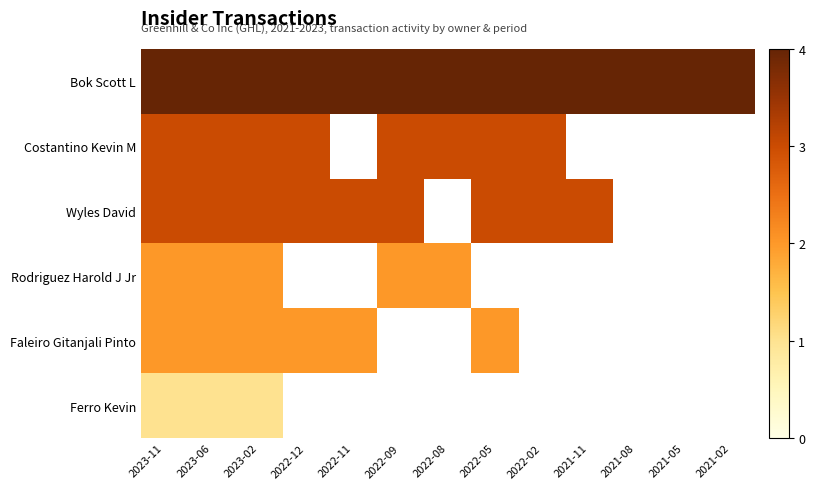

Which category has the highest value across all series?

2023-11